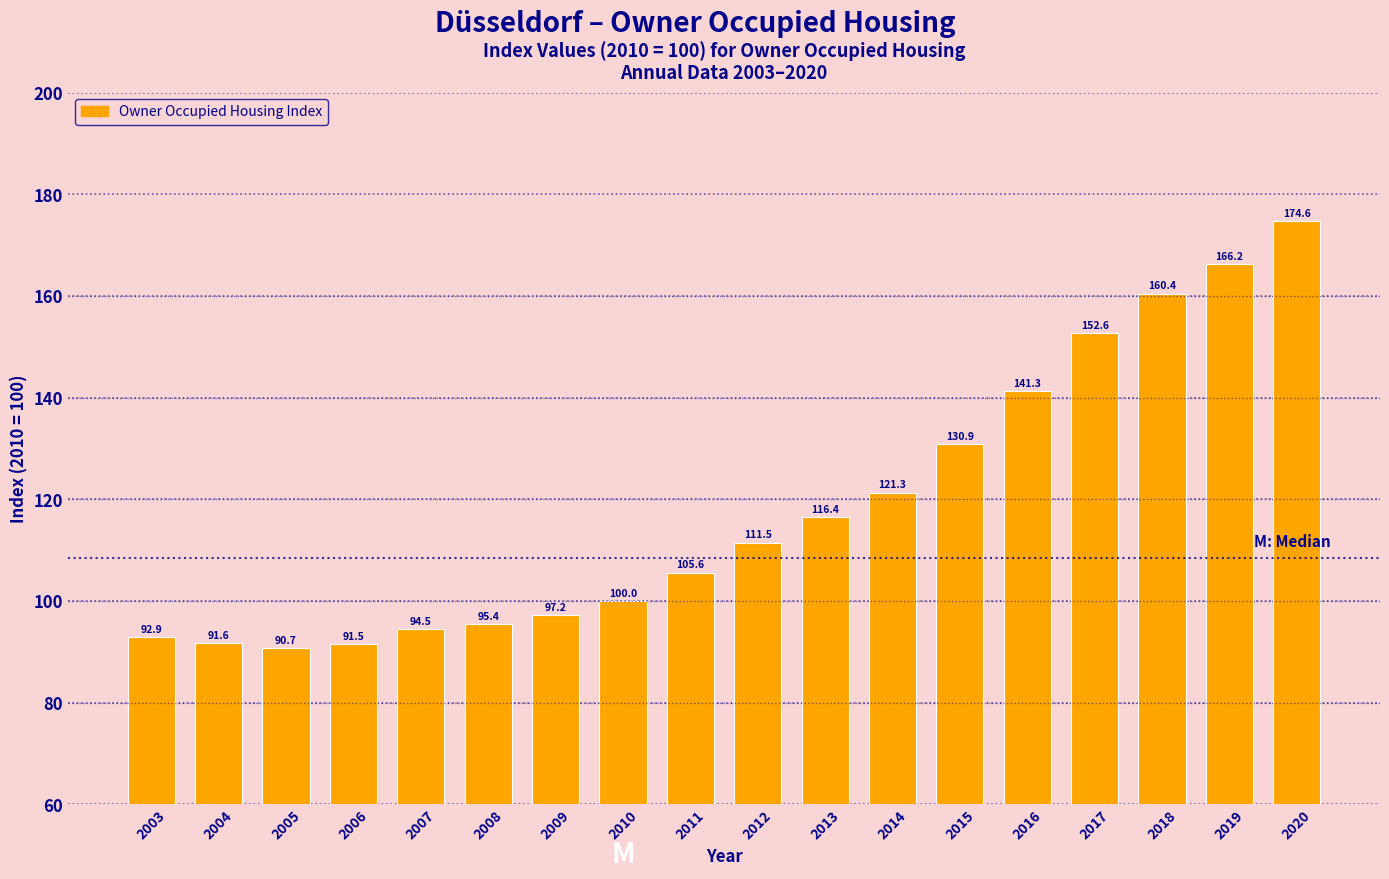

Reading right to left, extract all data points from this chart.

174.6	166.2	160.4	152.6	141.3	130.9	121.3	116.4	111.5	105.6	100.0	97.2	95.4	94.5	91.5	90.7	91.6	92.9